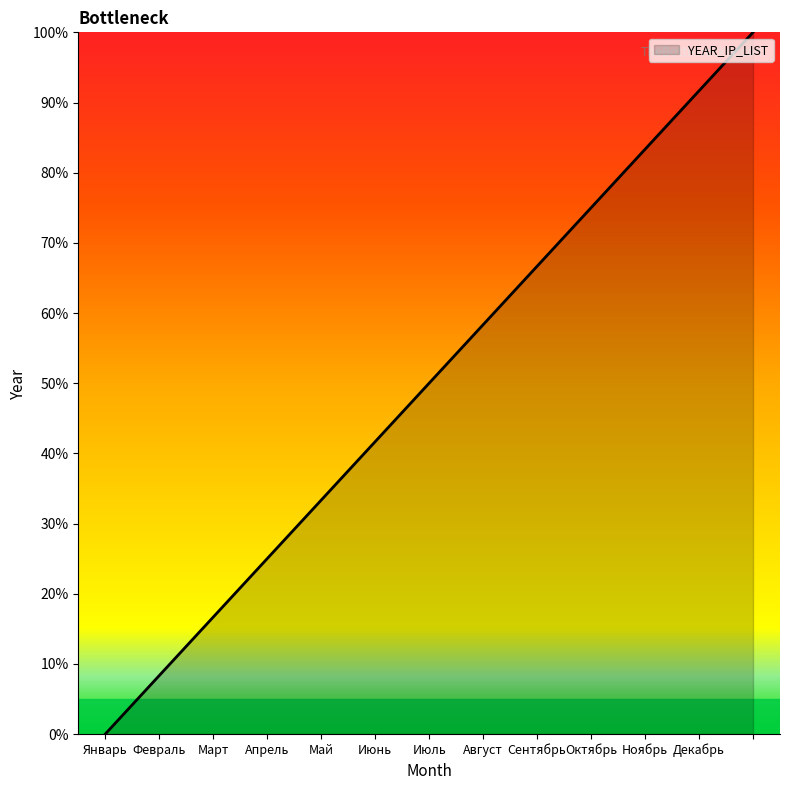

What is the sum of all values?

650.0